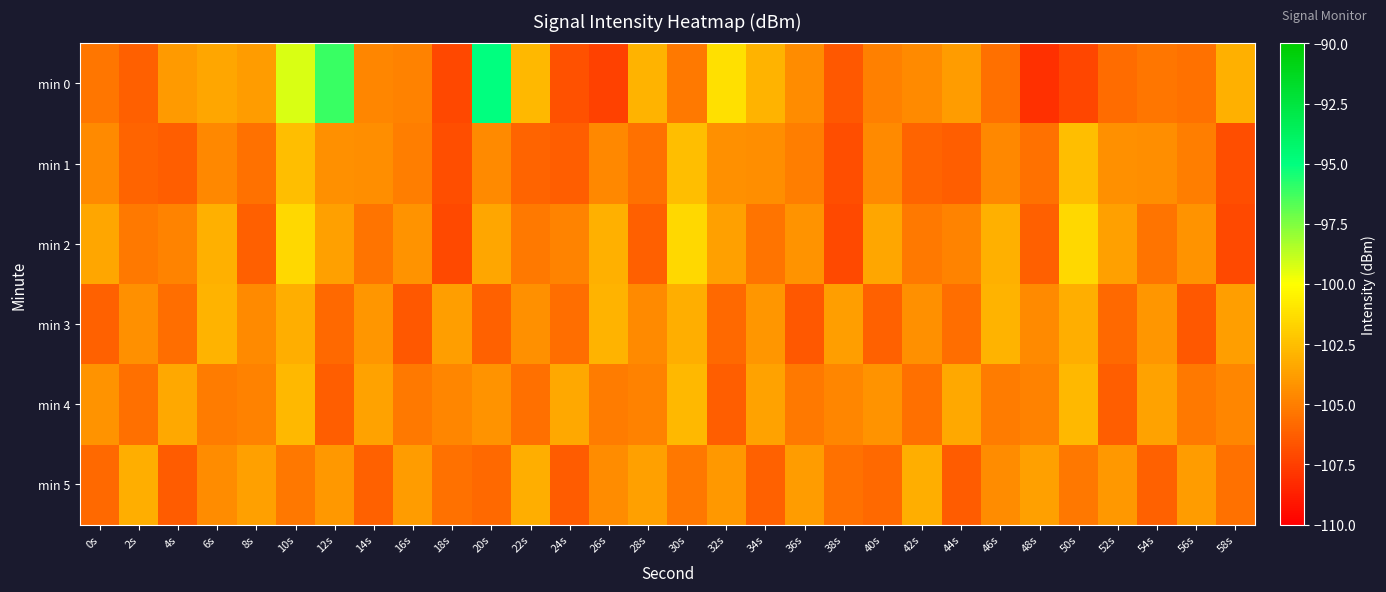

Reading right to left, transcribe all the data shown in this chart.

min 0: 58s=-103.1	56s=-105.5	54s=-105.3	52s=-105.7	50s=-107.2	48s=-108.1	46s=-105.6	44s=-103.8	42s=-104.5	40s=-105.0	38s=-106.5	36s=-104.5	34s=-102.9	32s=-101.2	30s=-105.2	28s=-102.9	26s=-107.4	24s=-106.8	22s=-102.8	20s=-95.0	18s=-107.1	16s=-104.9	14s=-104.7	12s=-96.1	10s=-99.3	8s=-103.8	6s=-103.5	4s=-103.9	2s=-106.2	0s=-105.3
min 1: 58s=-106.9	56s=-105.1	54s=-104.4	52s=-104.3	50s=-102.5	48s=-105.5	46s=-104.6	44s=-106.3	42s=-106.1	40s=-104.6	38s=-106.9	36s=-105.1	34s=-104.4	32s=-104.3	30s=-102.5	28s=-105.5	26s=-104.6	24s=-106.3	22s=-106.1	20s=-104.6	18s=-106.9	16s=-105.1	14s=-104.4	12s=-104.3	10s=-102.5	8s=-105.5	6s=-104.6	4s=-106.3	2s=-106.1	0s=-104.6
min 2: 58s=-107.1	56s=-104.2	54s=-105.4	52s=-103.7	50s=-101.5	48s=-106.2	46s=-103.1	44s=-104.8	42s=-105.2	40s=-103.5	38s=-107.1	36s=-104.2	34s=-105.4	32s=-103.7	30s=-101.5	28s=-106.2	26s=-103.1	24s=-104.8	22s=-105.2	20s=-103.5	18s=-107.1	16s=-104.2	14s=-105.4	12s=-103.7	10s=-101.5	8s=-106.2	6s=-103.1	4s=-104.8	2s=-105.2	0s=-103.5
min 3: 58s=-103.8	56s=-106.5	54s=-104.1	52s=-105.8	50s=-103.2	48s=-104.6	46s=-102.9	44s=-105.7	42s=-104.3	40s=-106.1	38s=-103.8	36s=-106.5	34s=-104.1	32s=-105.8	30s=-103.2	28s=-104.6	26s=-102.9	24s=-105.7	22s=-104.3	20s=-106.1	18s=-103.8	16s=-106.5	14s=-104.1	12s=-105.8	10s=-103.2	8s=-104.6	6s=-102.9	4s=-105.7	2s=-104.3	0s=-106.1
min 4: 58s=-104.7	56s=-105.2	54s=-103.6	52s=-106.3	50s=-102.8	48s=-104.9	46s=-105.1	44s=-103.4	42s=-105.6	40s=-104.2	38s=-104.7	36s=-105.2	34s=-103.6	32s=-106.3	30s=-102.8	28s=-104.9	26s=-105.1	24s=-103.4	22s=-105.6	20s=-104.2	18s=-104.7	16s=-105.2	14s=-103.6	12s=-106.3	10s=-102.8	8s=-104.9	6s=-105.1	4s=-103.4	2s=-105.6	0s=-104.2
min 5: 58s=-105.5	56s=-103.9	54s=-106.1	52s=-104.0	50s=-105.3	48s=-103.7	46s=-104.5	44s=-106.4	42s=-103.2	40s=-105.8	38s=-105.5	36s=-103.9	34s=-106.1	32s=-104.0	30s=-105.3	28s=-103.7	26s=-104.5	24s=-106.4	22s=-103.2	20s=-105.8	18s=-105.5	16s=-103.9	14s=-106.1	12s=-104.0	10s=-105.3	8s=-103.7	6s=-104.5	4s=-106.4	2s=-103.2	0s=-105.8